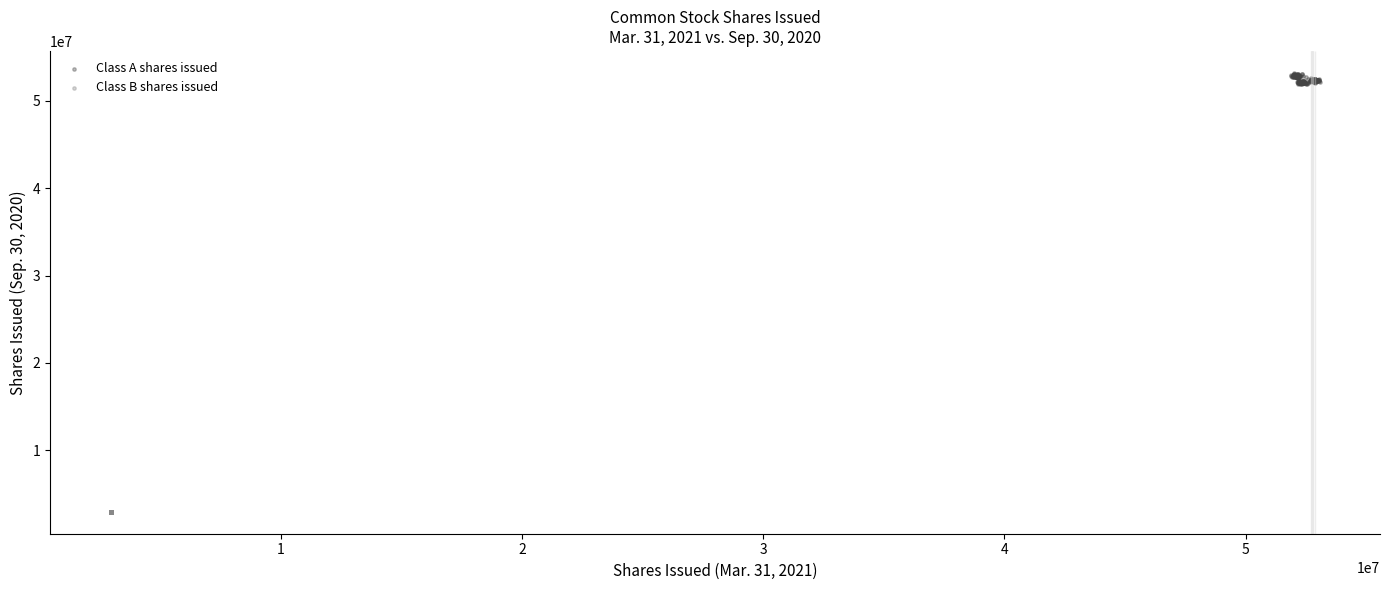

Which series contains the highest Y value?

Class A shares issued